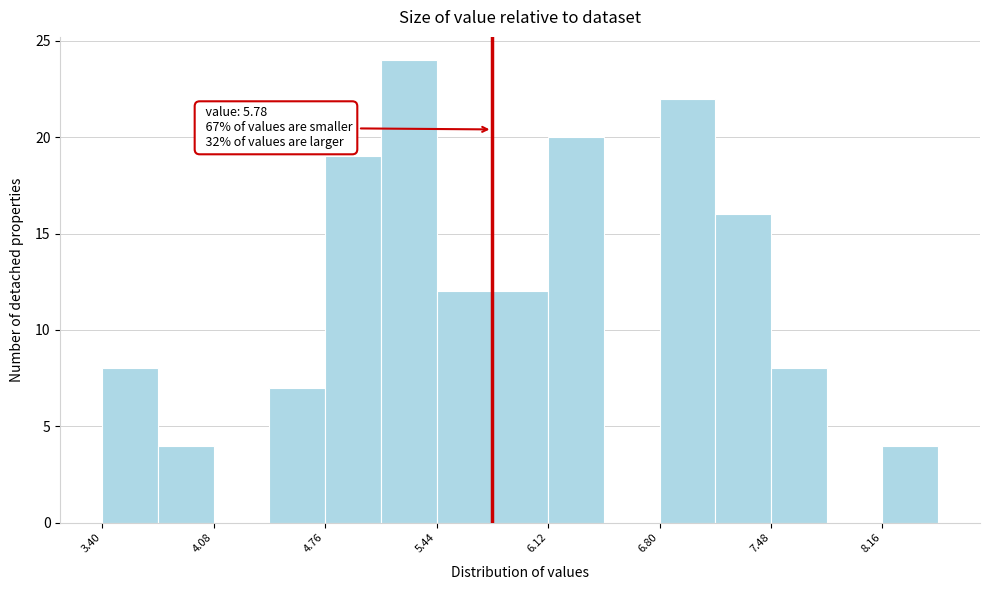

Around what value on the x-axis is the tallest bar? Give the approximate position of its centre, as read against the axis.

5.3